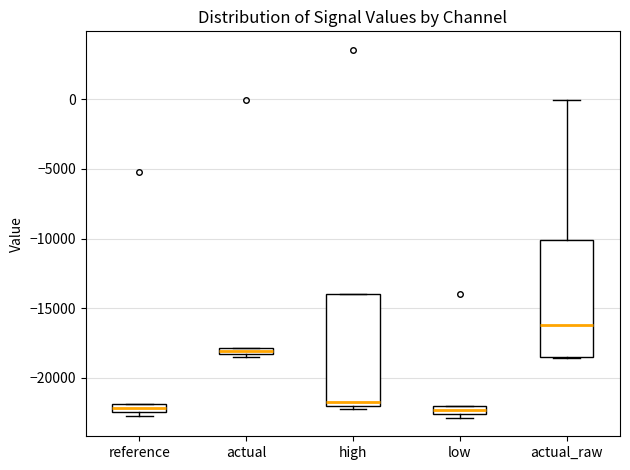

Where is the upper edge of the box for high on the y-axis? The values are not printed on the chart, so give them approximately, as read against the axis.

-14000